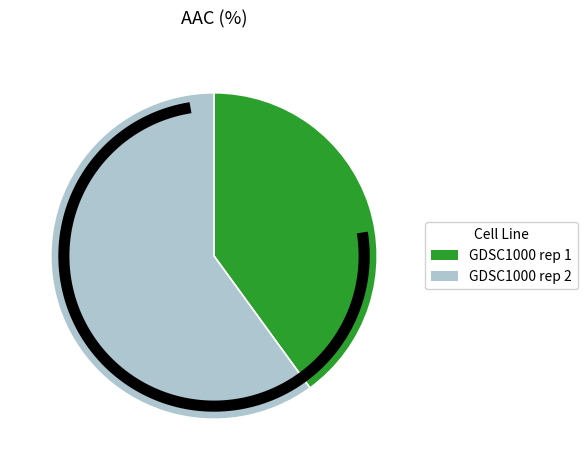

What is the smallest slice in the pie chart?

GDSC1000 rep 1